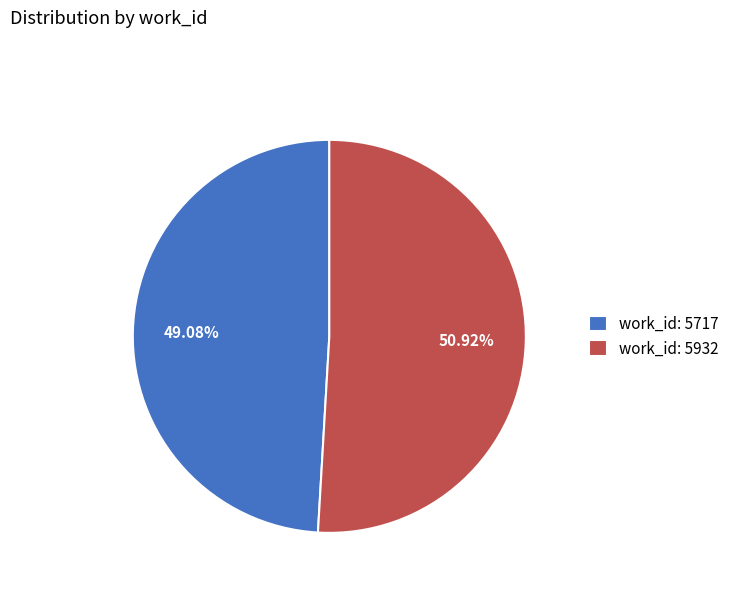

How many segments does this pie chart have?

2